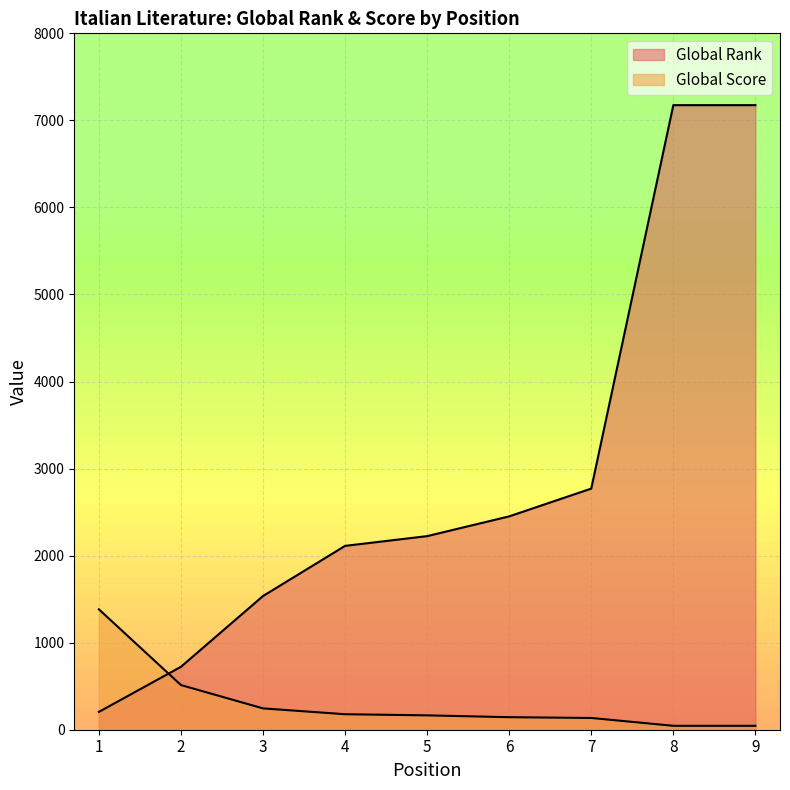

The Global Score series shows 513 at 2. True or false?

True